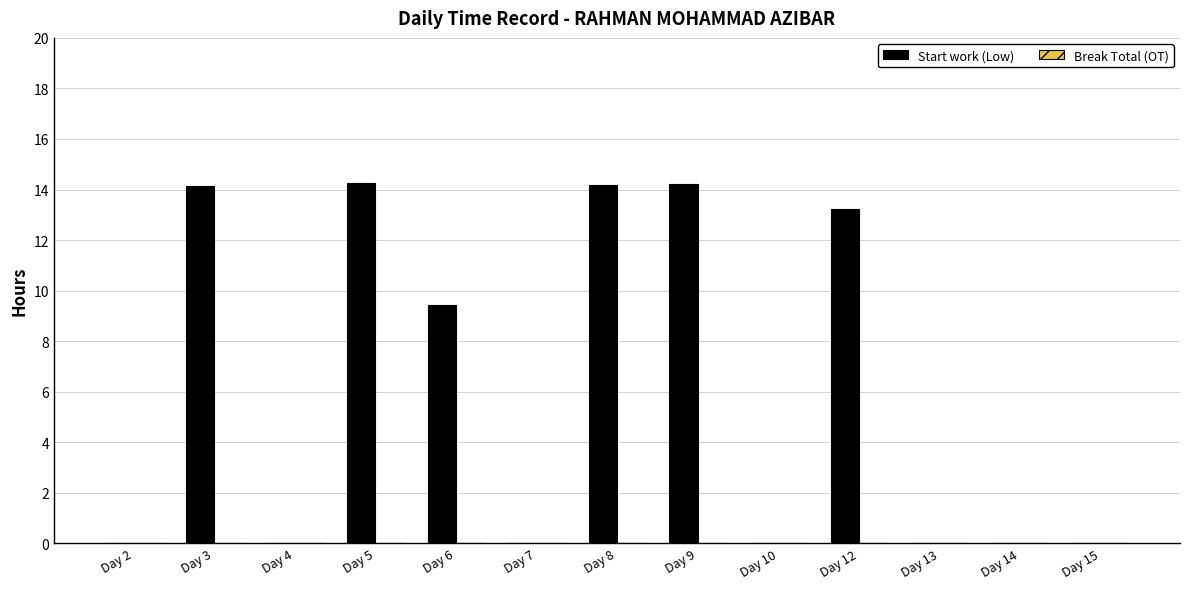

What is the sum of all values?

79.5